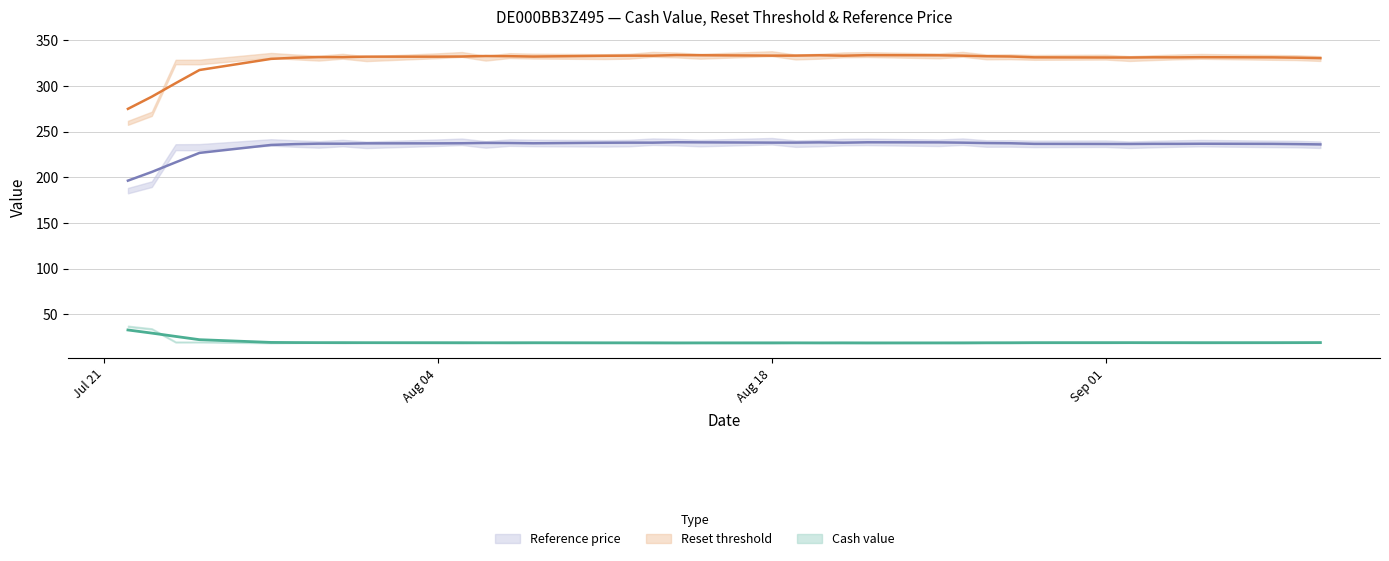

How many data points in Reference price are above 237?

19